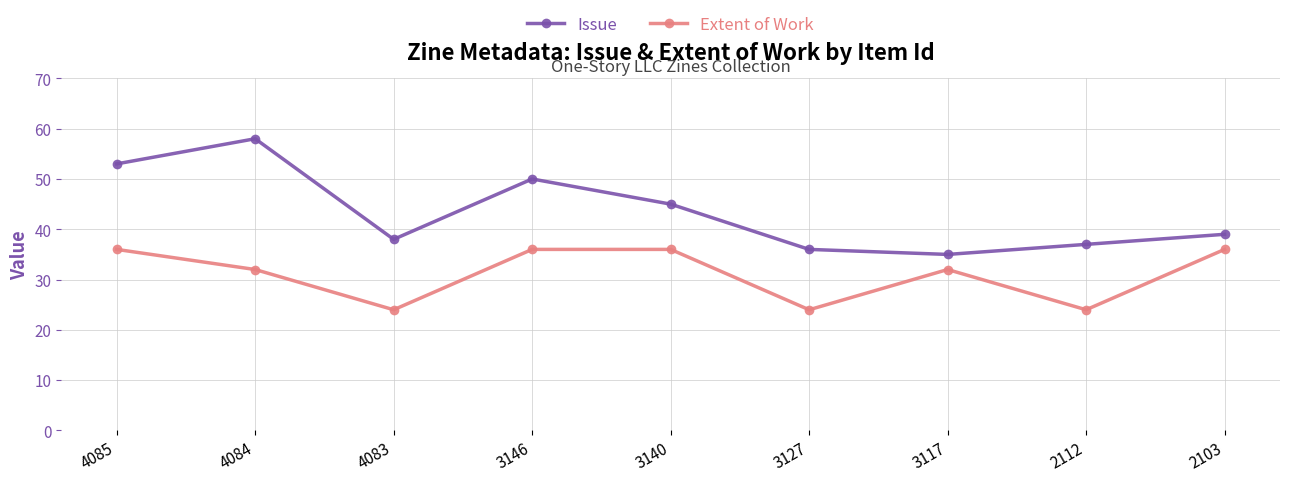

Rank the series by their maximum value, from lowest to highest.

Extent of Work, Issue